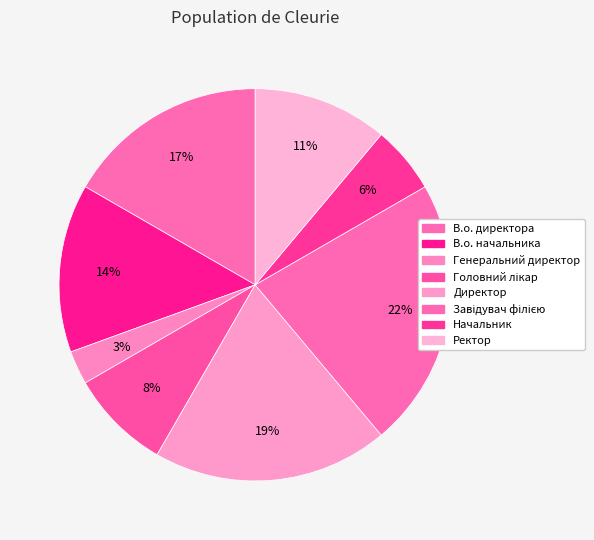

Which slice is the smallest?

Генеральний директор